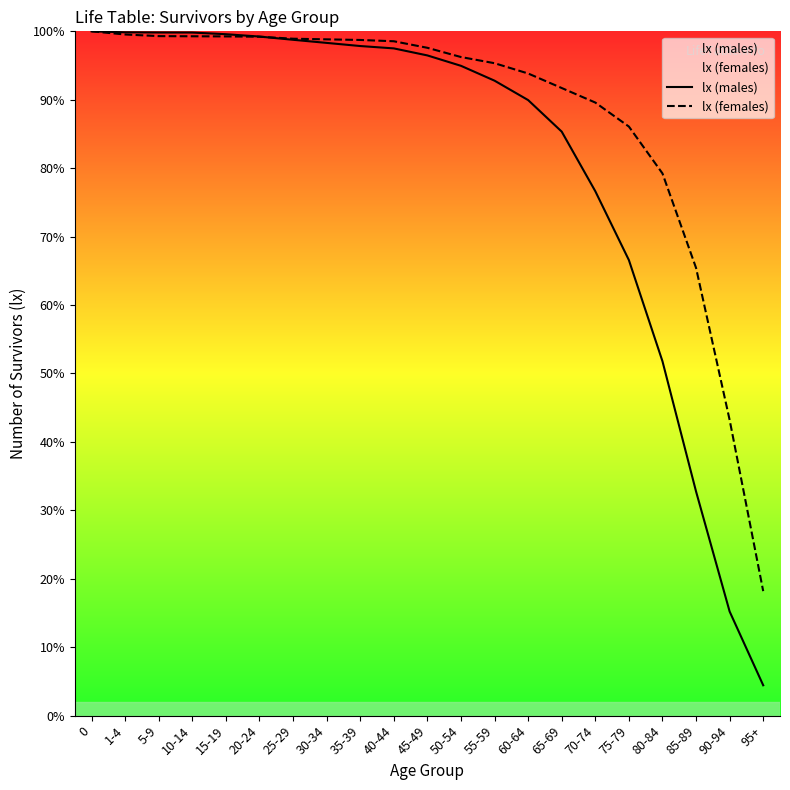

Does the chart have visible grid lines?

No